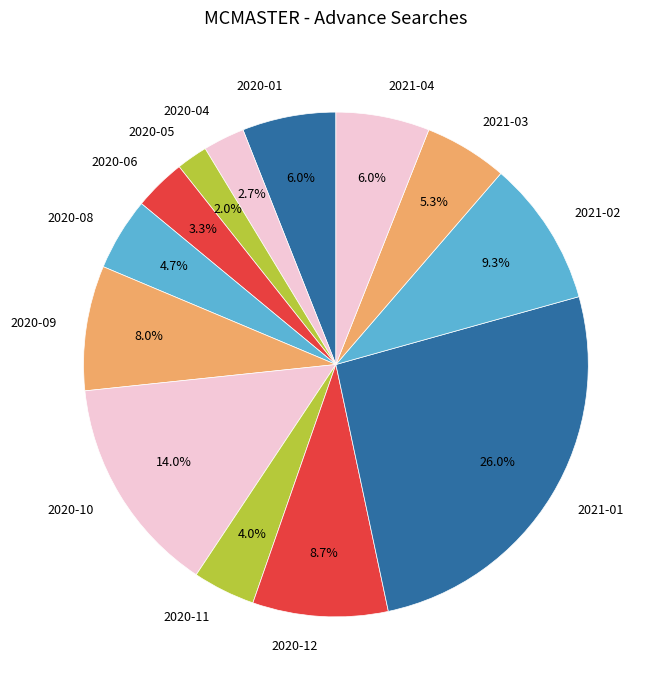

What percentage is the 2020-04 slice, to the nearest percent?

3%